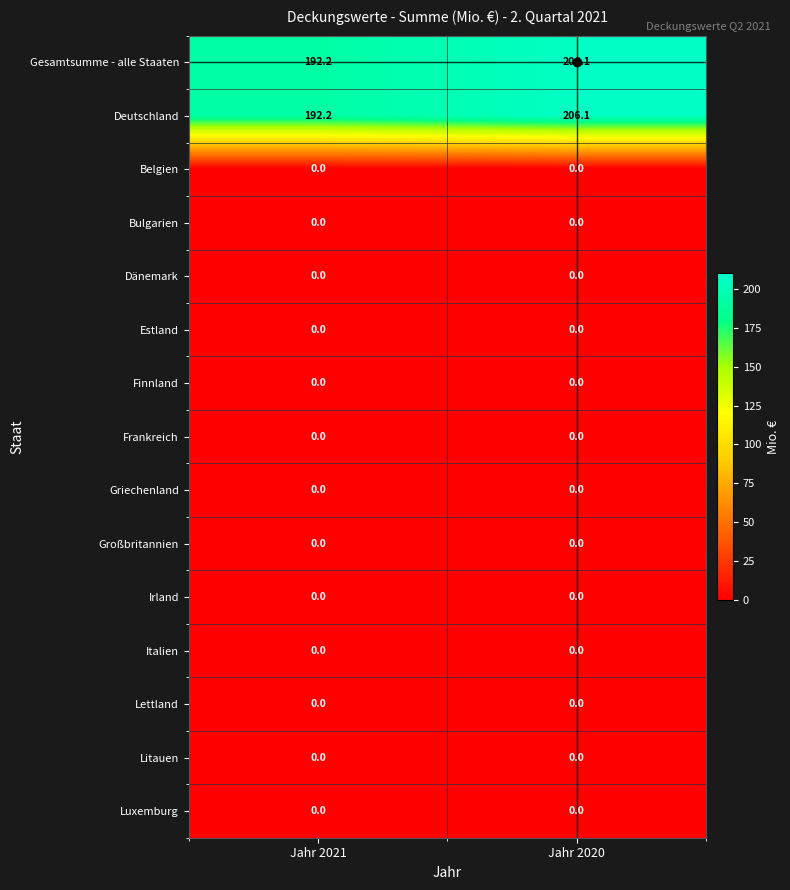

At which label does Gesamtsumme - alle Staaten reach its peak?

Jahr 2020